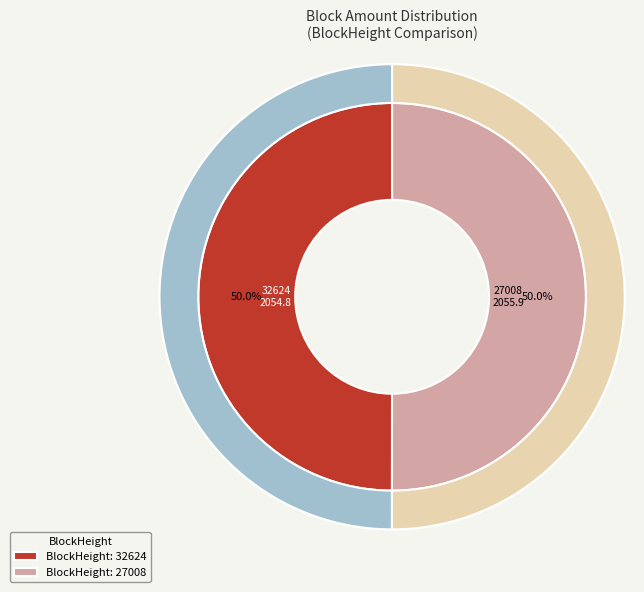

Rank the categories by value from highest to lowest.

27008, 32624